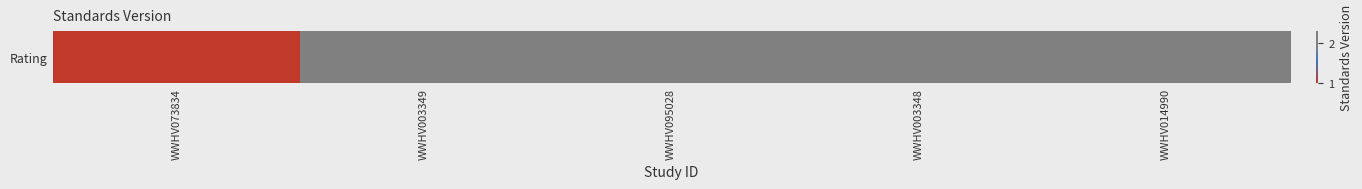

Rank the categories by value from lowest to highest.

WWHV073834, WWHV003349, WWHV003348, WWHV014990, WWHV095028